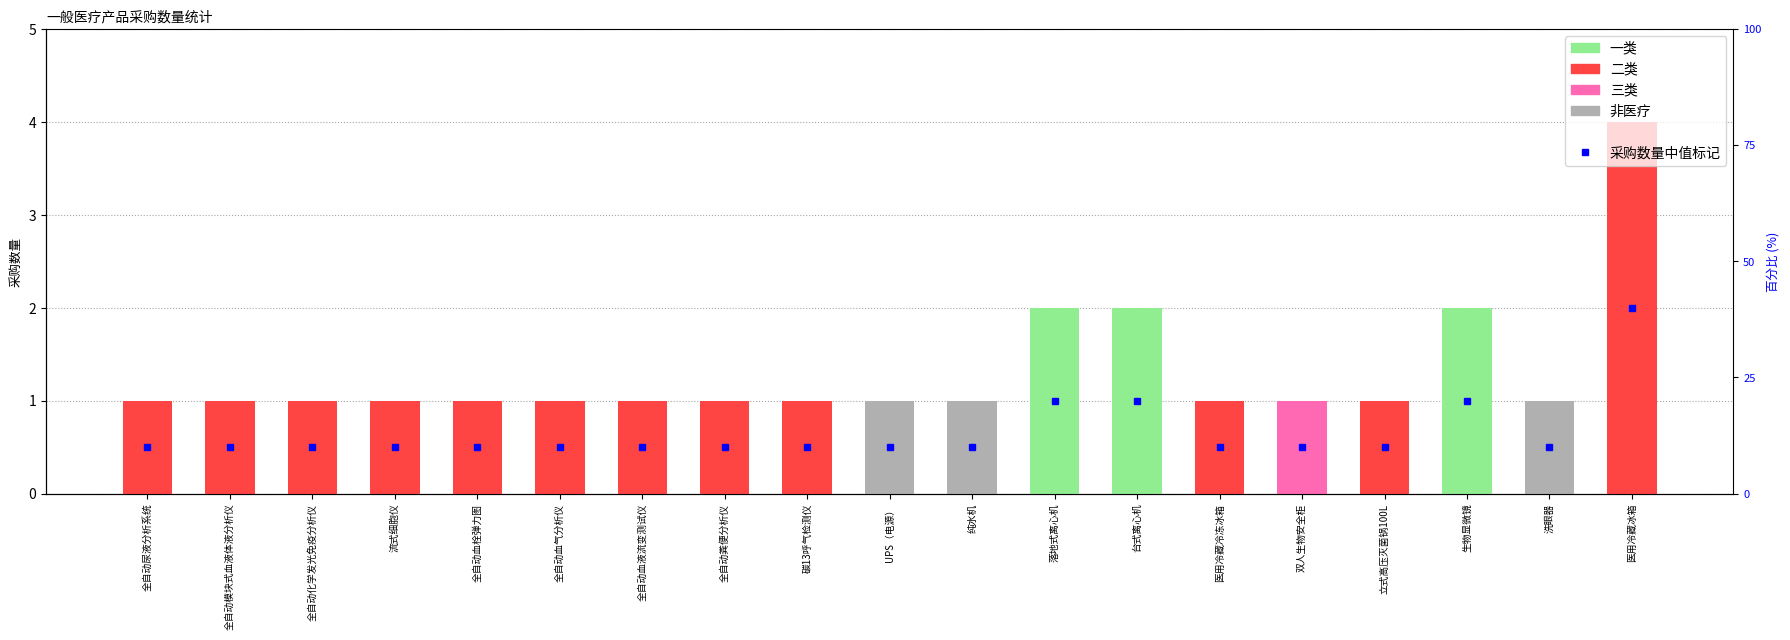

What is the maximum value shown in the chart?

4